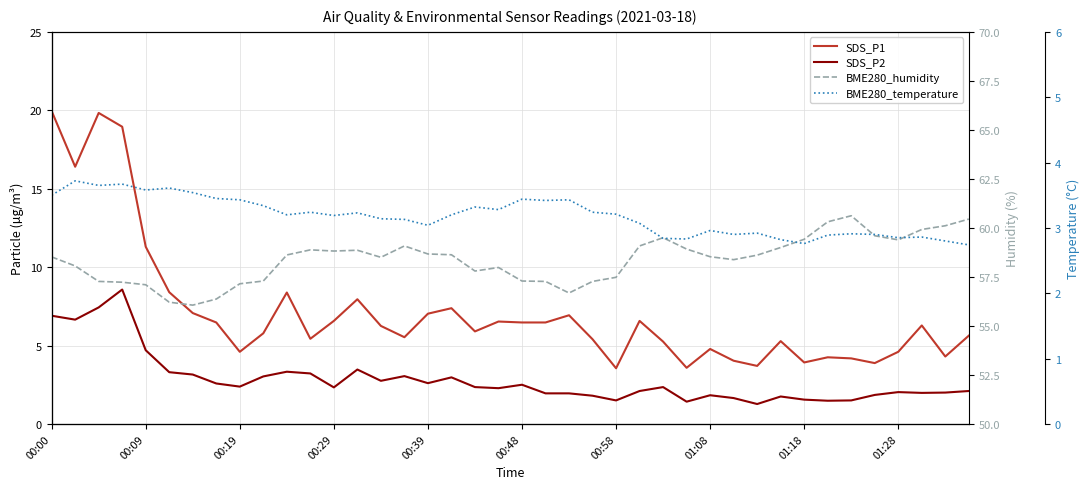

List the series in order of their peak value, lowest first.

BME280_temperature, SDS_P2, SDS_P1, BME280_humidity